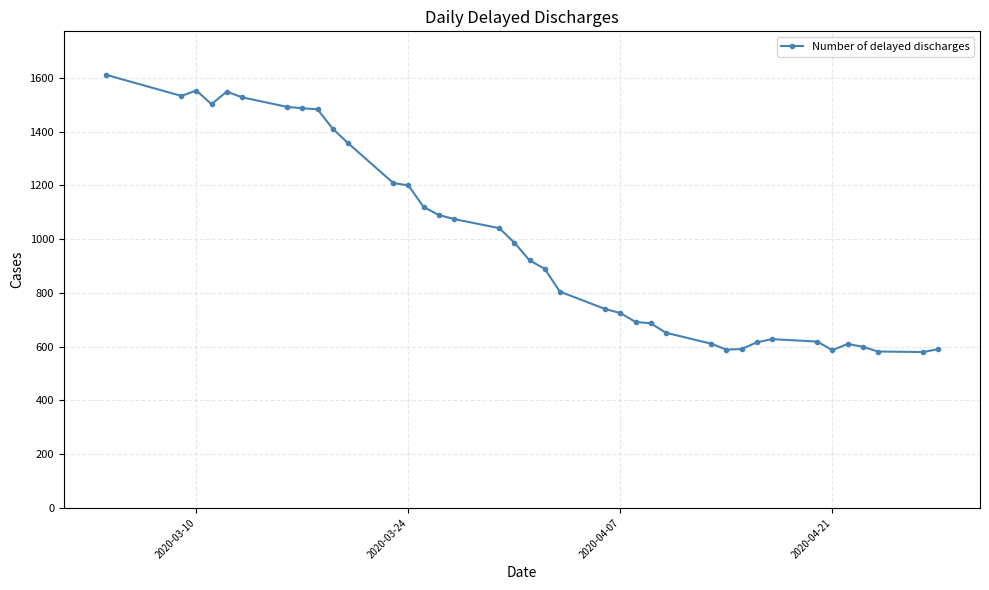

What is the greatest value displayed?

1612